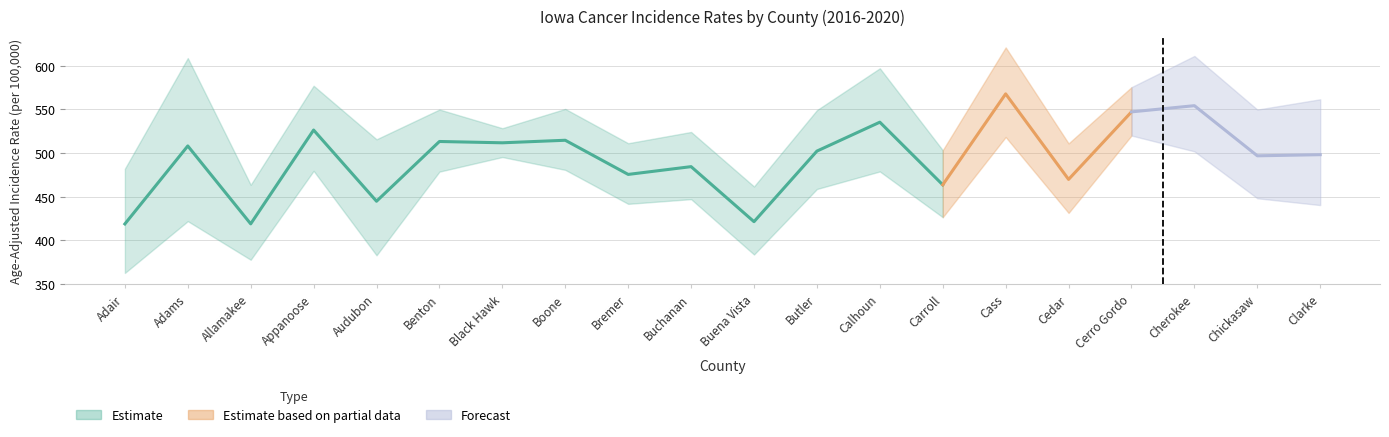

What is the label of the 6th point from the left?

Benton